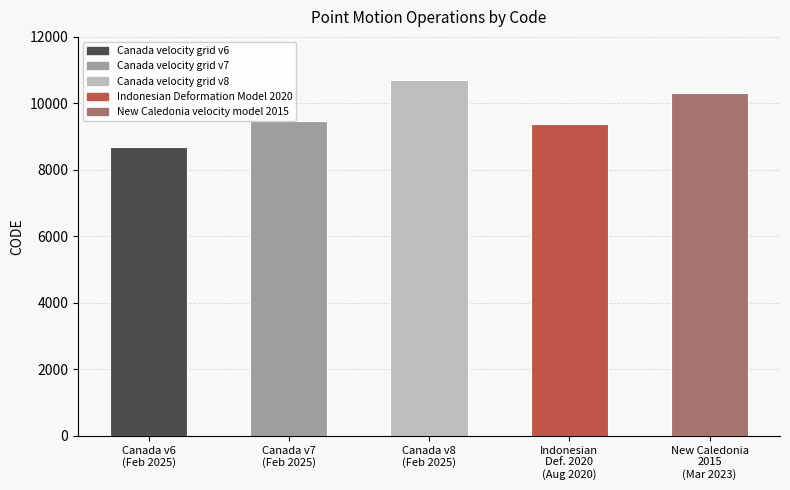

List the labels in order of value, smallest first.

Canada velocity grid v6, Indonesian Deformation Model 2020, Canada velocity grid v7, New Caledonia velocity model 2015, Canada velocity grid v8